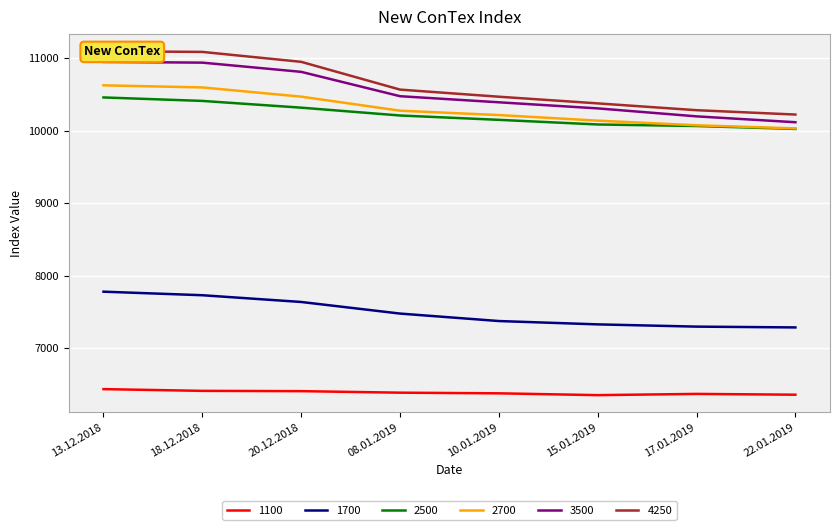

Which series changed the most between 15.01.2019 and 17.01.2019?

3500